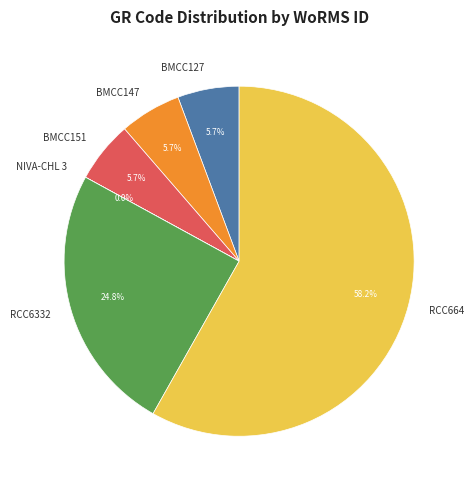

Is it true that BMCC127 is 1% of the pie?

False